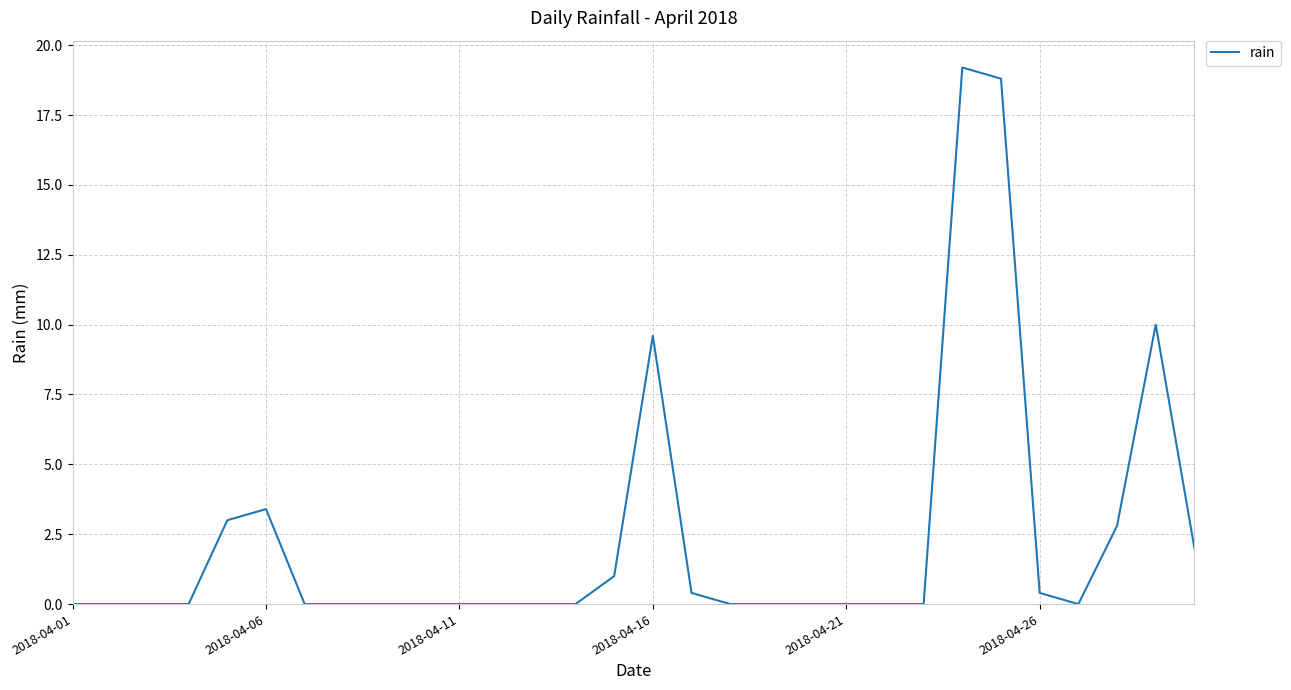

What is the greatest value displayed?

19.2